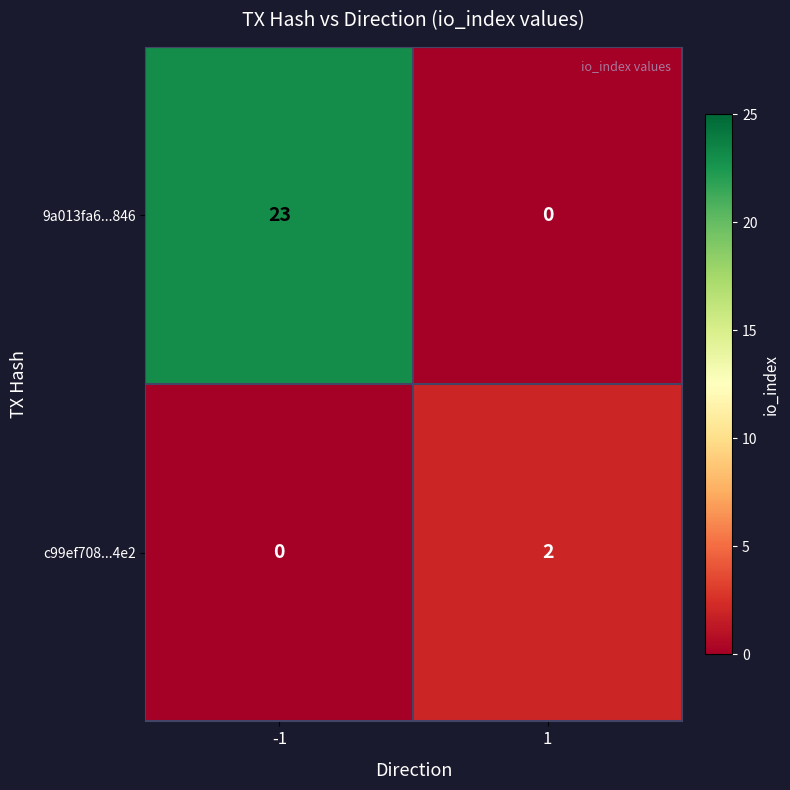

What is the average value of the 9a013fa6...846 series?

12